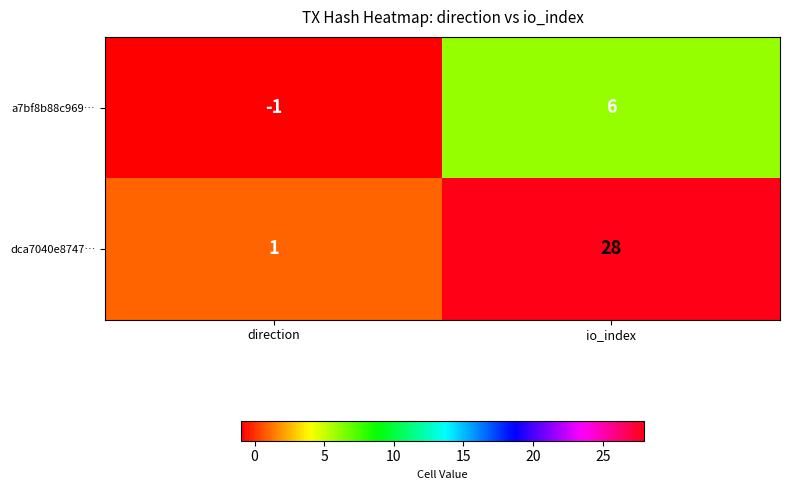

The dca7040e8747… series shows 2 at direction. True or false?

False